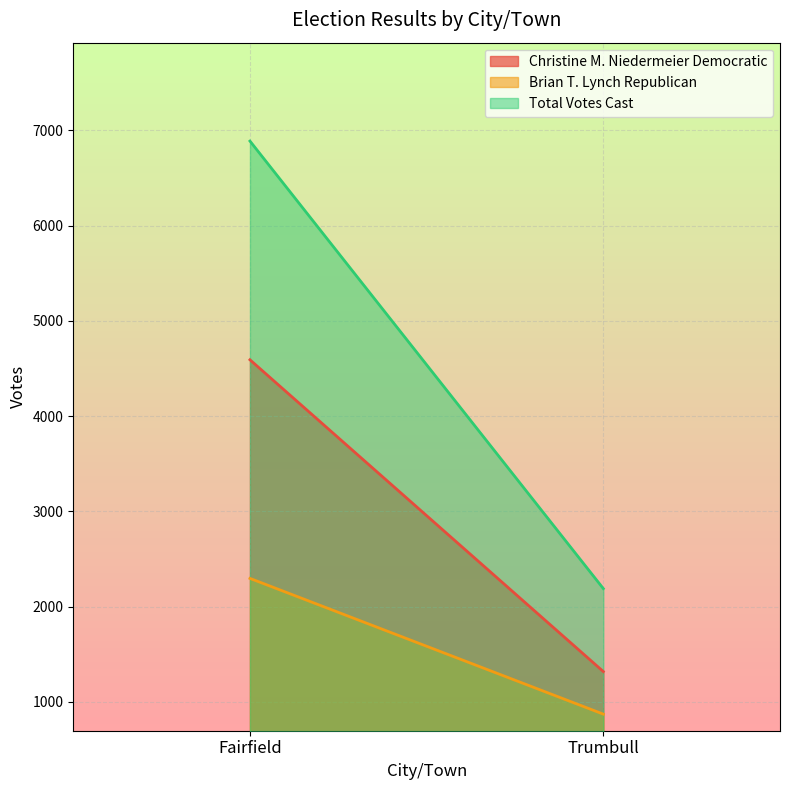

Which label corresponds to the smallest value in the chart?

Trumbull